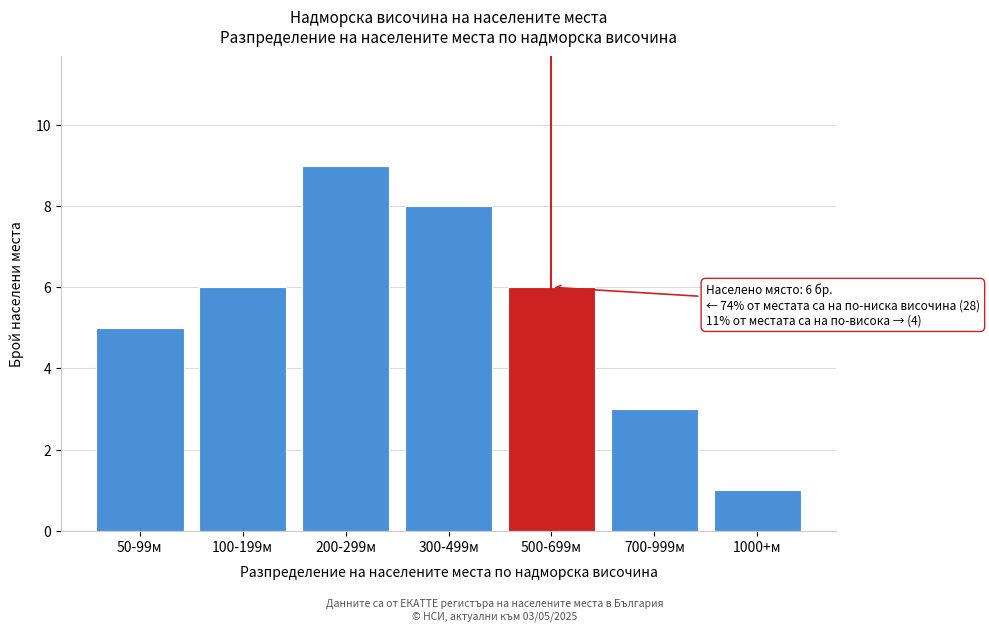

Reading left to right, transcribe all the data shown in this chart.

5	6	9	8	6	3	1